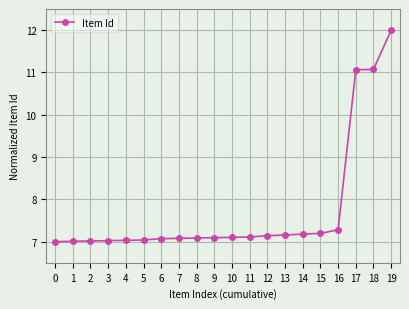

Count the number of categories in the chart.

20